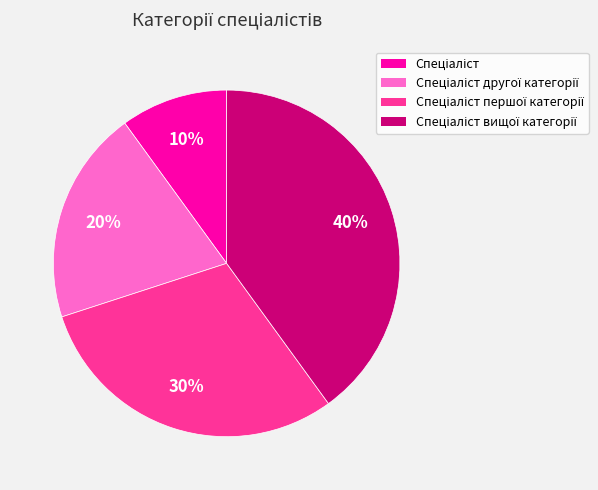

To the nearest percent, what is the average slice percentage?

25%